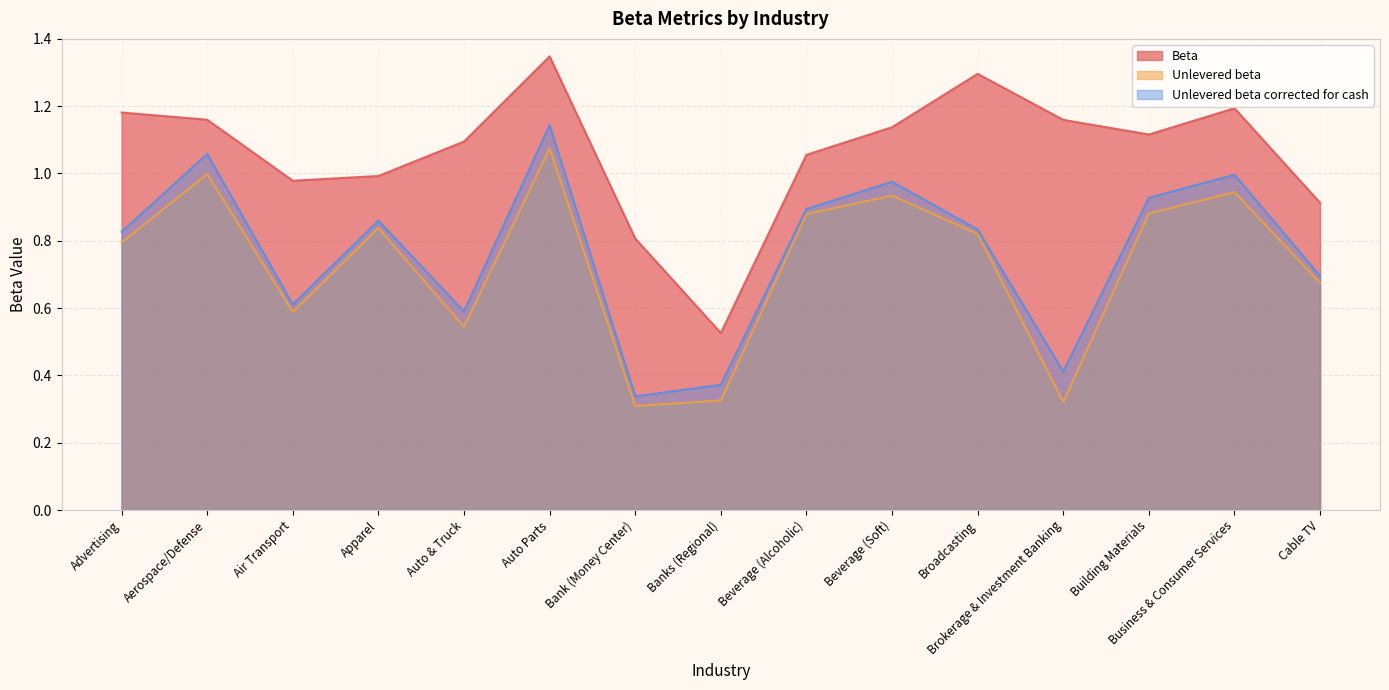

List the labels in order of Unlevered beta value, smallest first.

Bank (Money Center), Brokerage & Investment Banking, Banks (Regional), Auto & Truck, Air Transport, Cable TV, Advertising, Broadcasting, Apparel, Beverage (Alcoholic), Building Materials, Beverage (Soft), Business & Consumer Services, Aerospace/Defense, Auto Parts